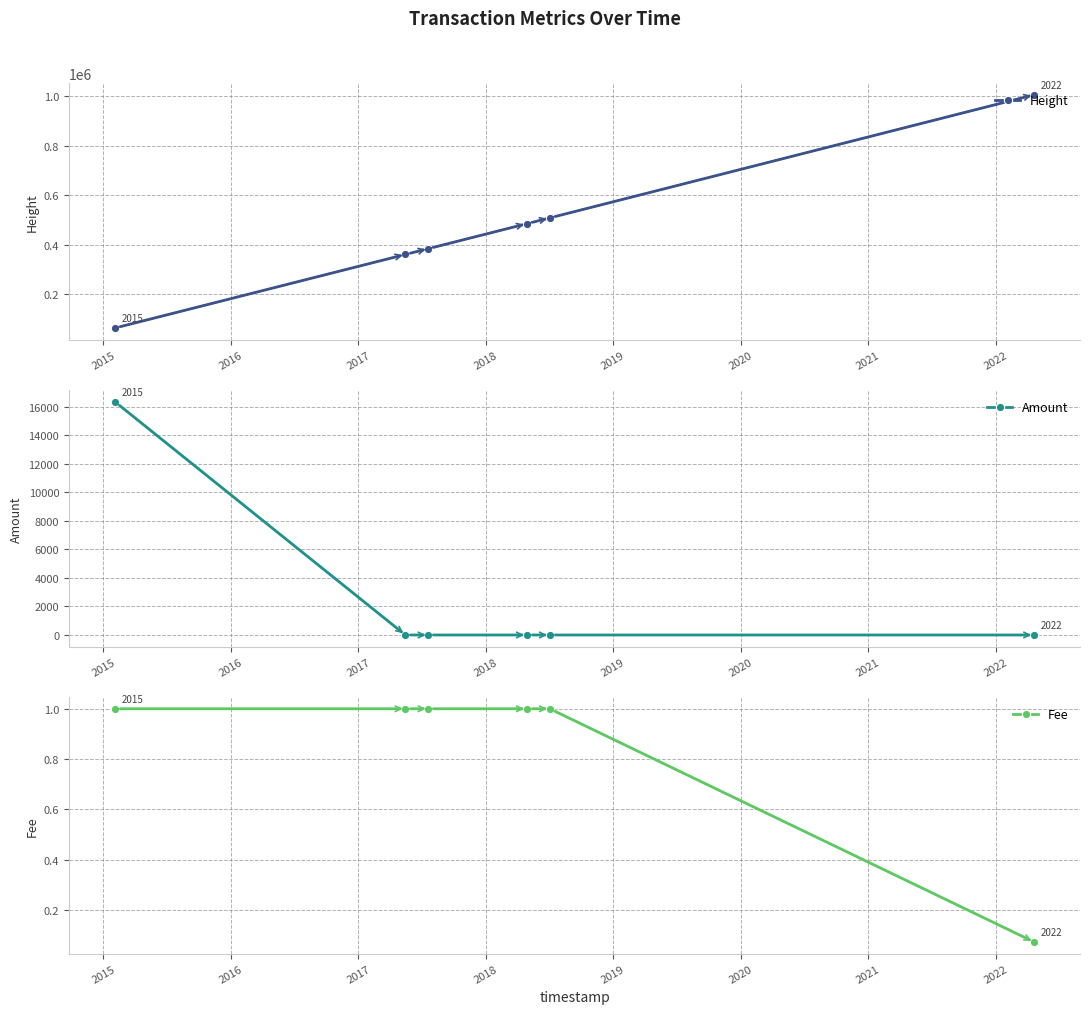

What is the maximum value for Height?

1005560